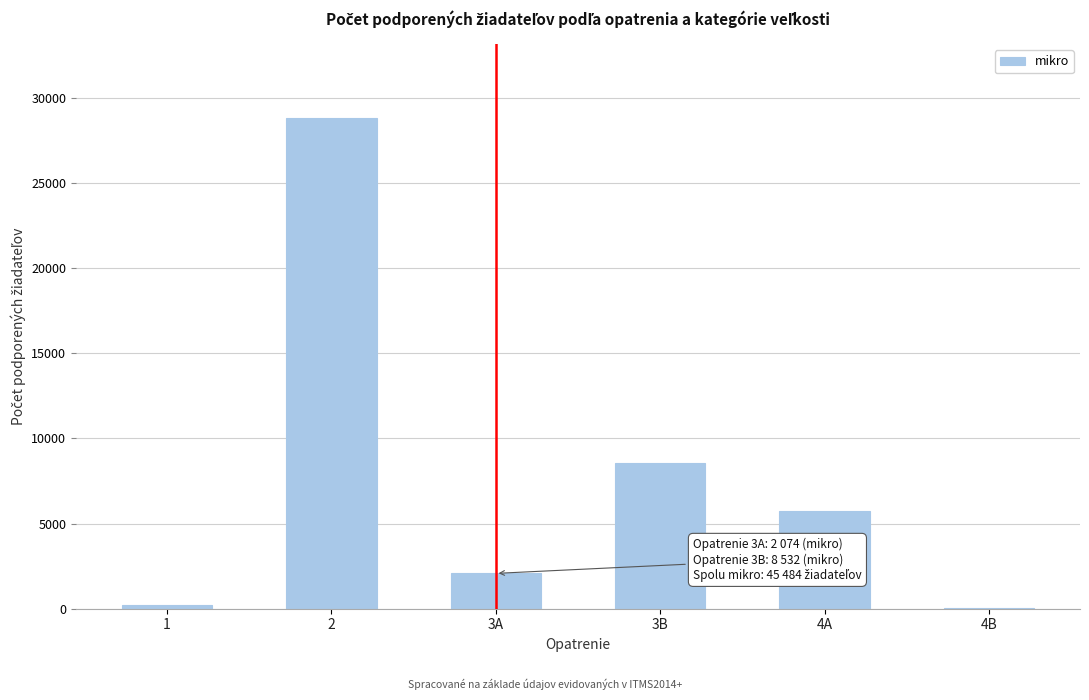

Reading left to right, extract all data points from this chart.

1=247	2=28816	3A=2074	3B=8532	4A=5745	4B=70